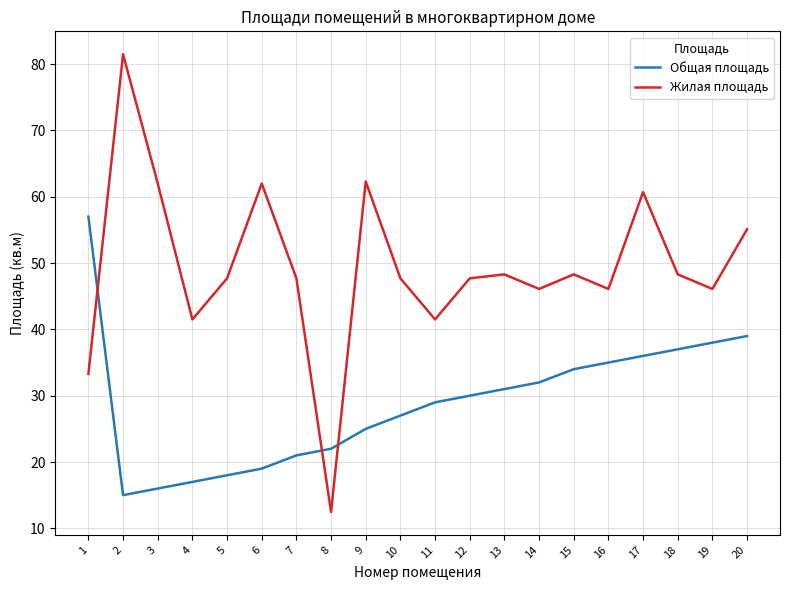

Rank the series by their average value, from lowest to highest.

Общая площадь, Жилая площадь